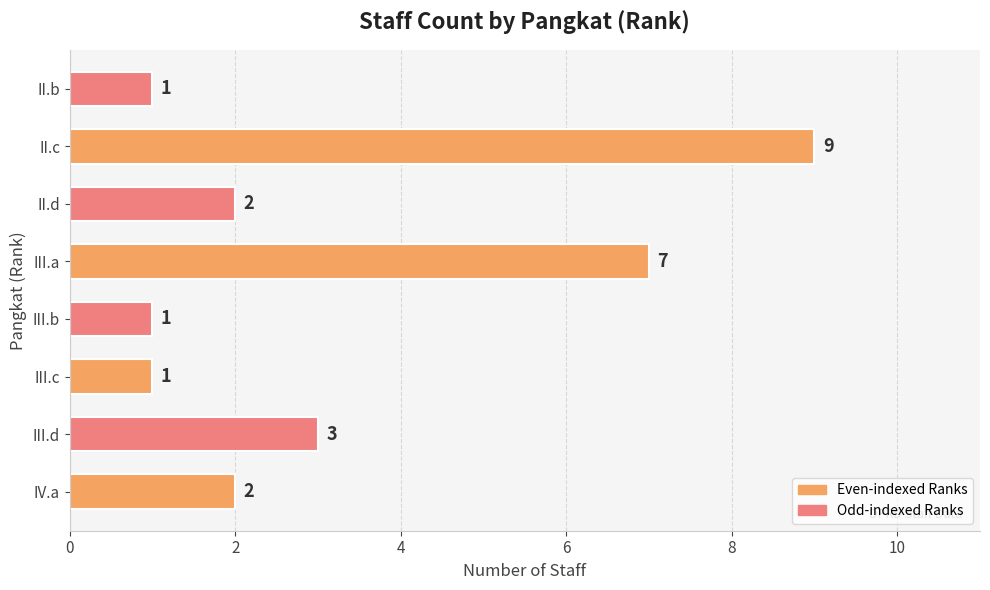

What is the sum of all values?

26